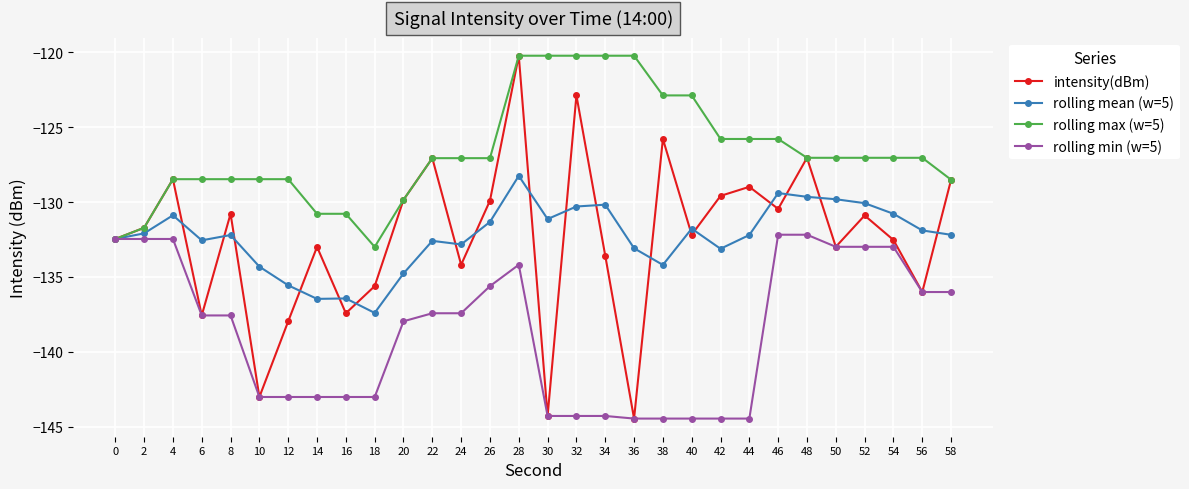

In rolling mean (w=5), how many points are lower than both neighbors (excluding endpoints)?

7